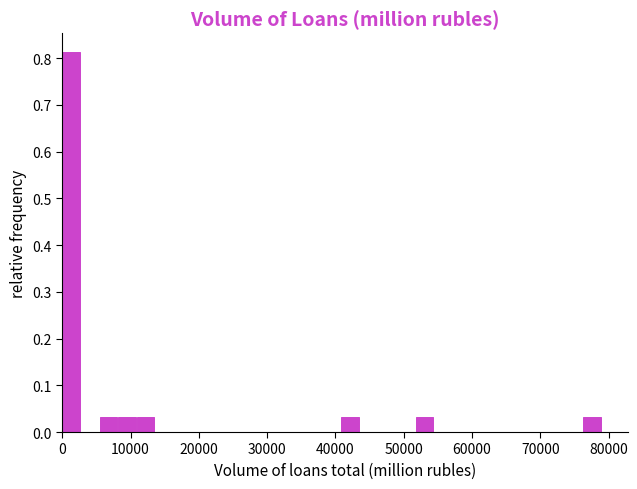

Read against the x-axis, roughly where is the centre of the tallest bar?

1000